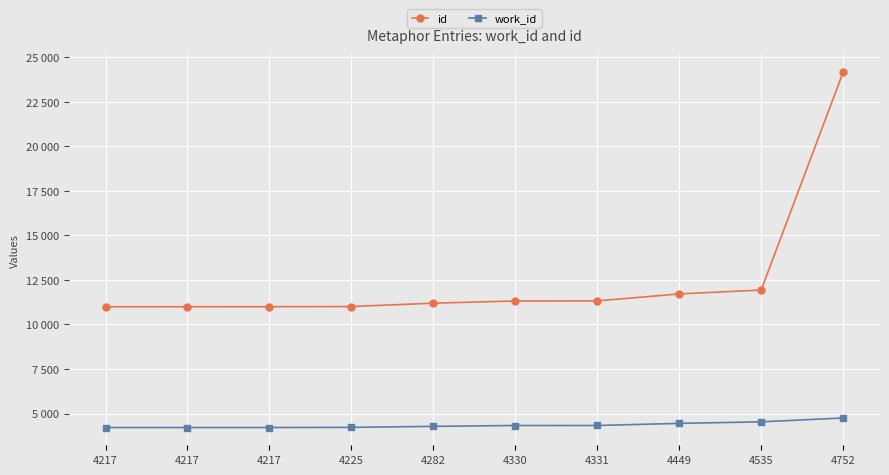

What are all the series names shown in the legend?

id, work_id